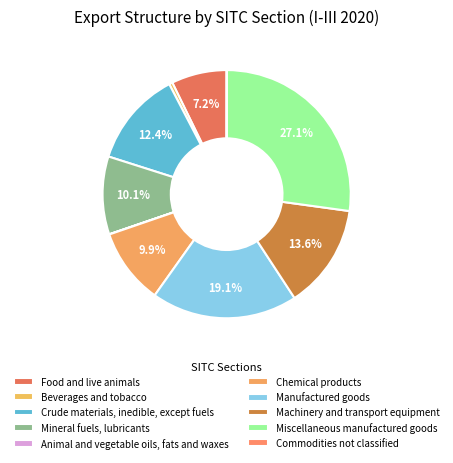

Rank the categories by value from highest to lowest.

Miscellaneous manufactured goods, Manufactured goods, Machinery and transport equipment, Crude materials, inedible, except fuels, Mineral fuels, lubricants, Chemical products, Food and live animals, Beverages and tobacco, Commodities not classified, Animal and vegetable oils, fats and waxes